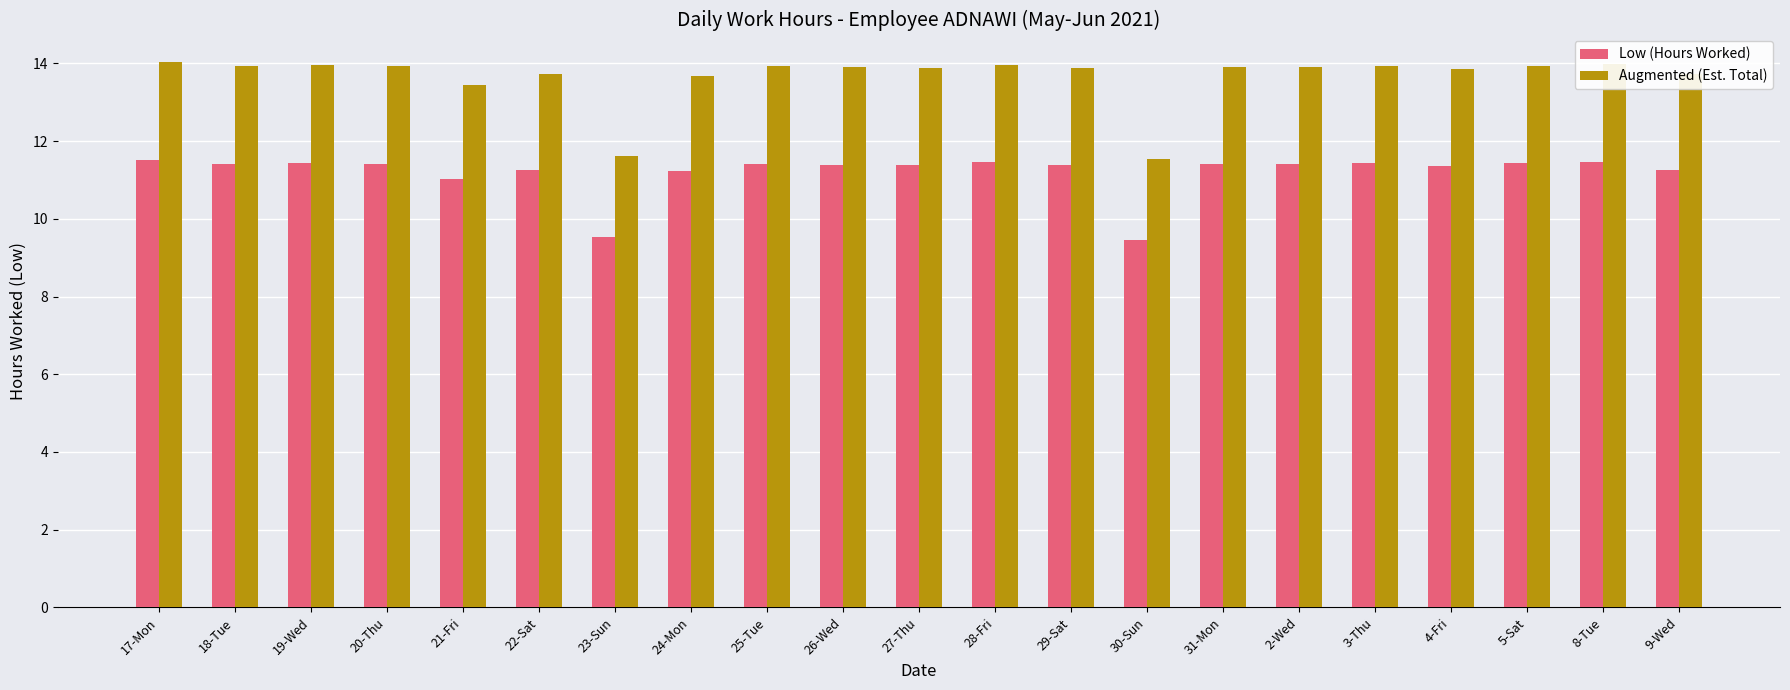

What is the difference between the highest and lowest values at 25-Tue?

2.5